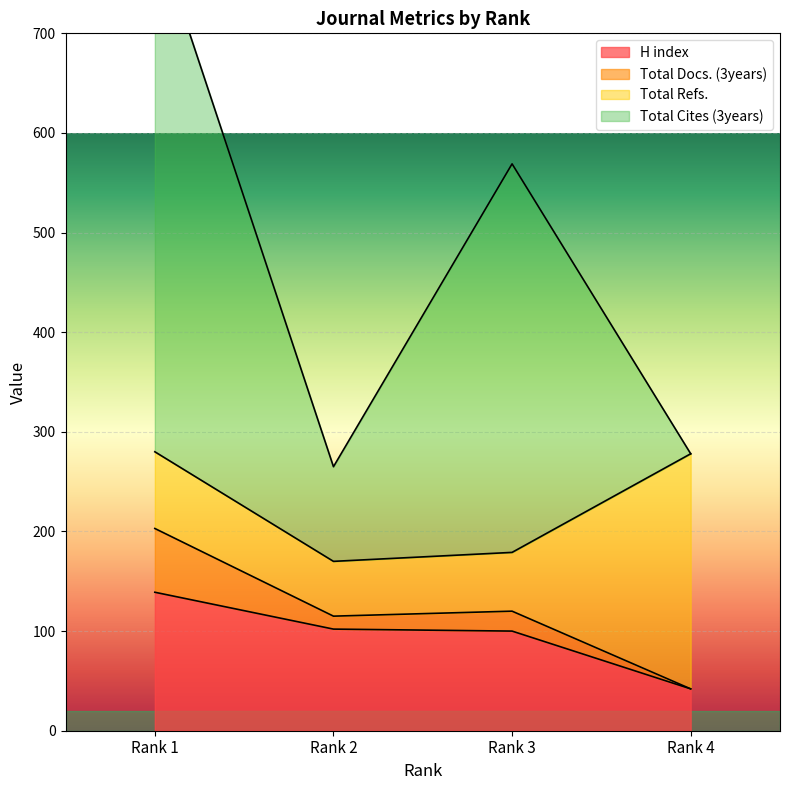

Which category has the lowest value in the H index series?

Rank 4